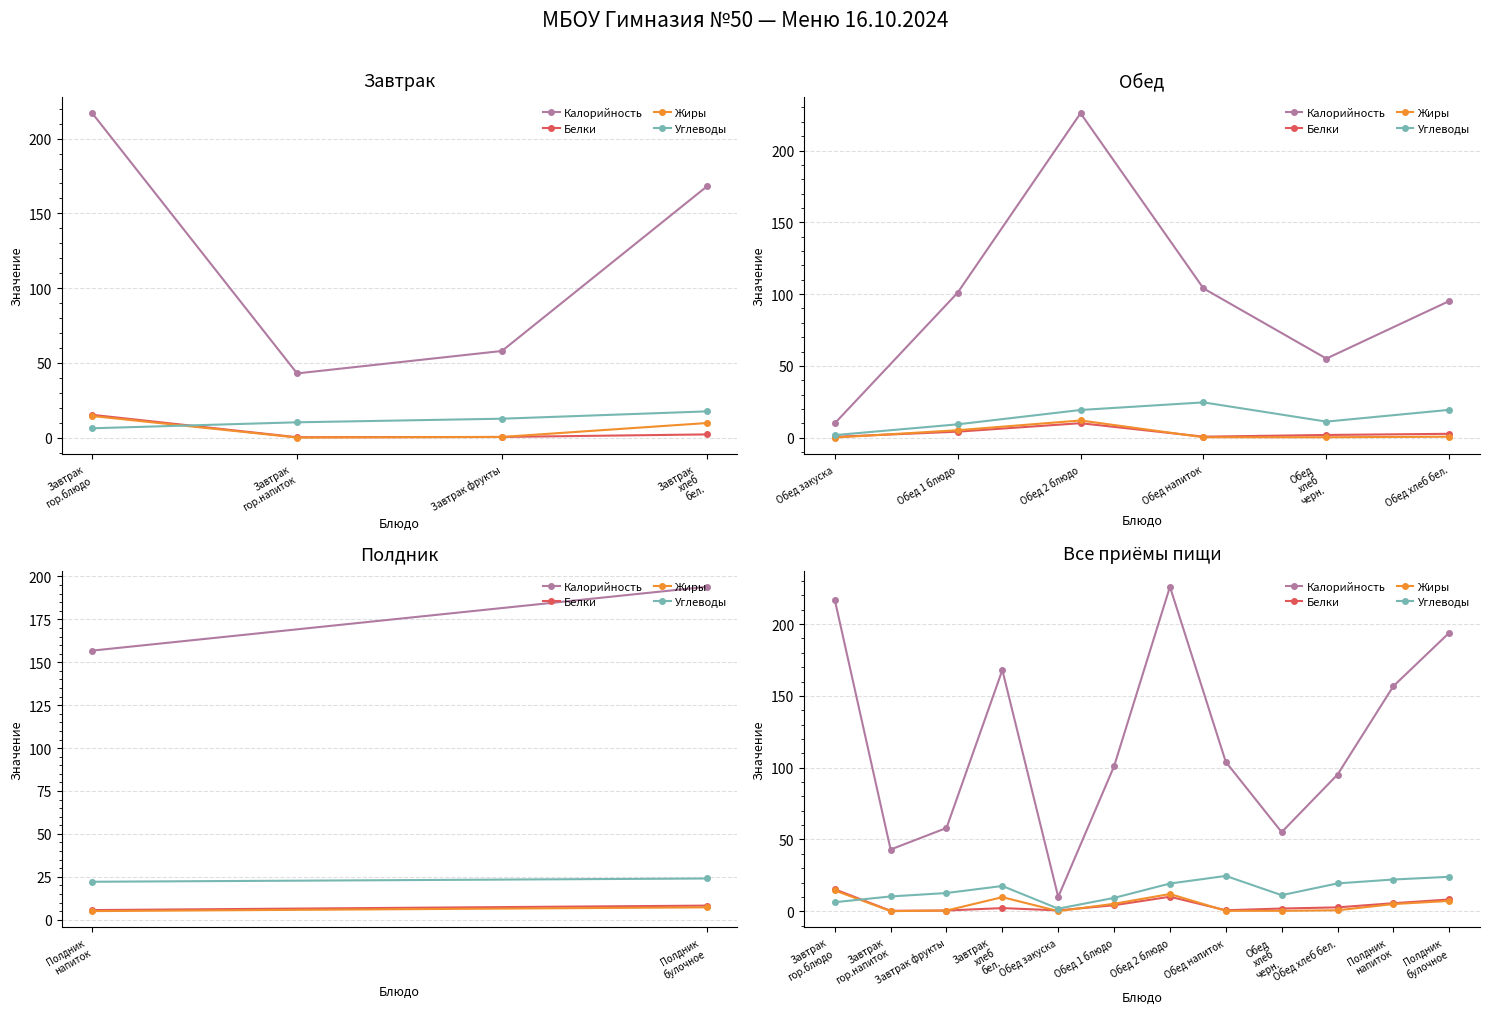

What are all the series names shown in the legend?

Калорийность, Белки, Жиры, Углеводы